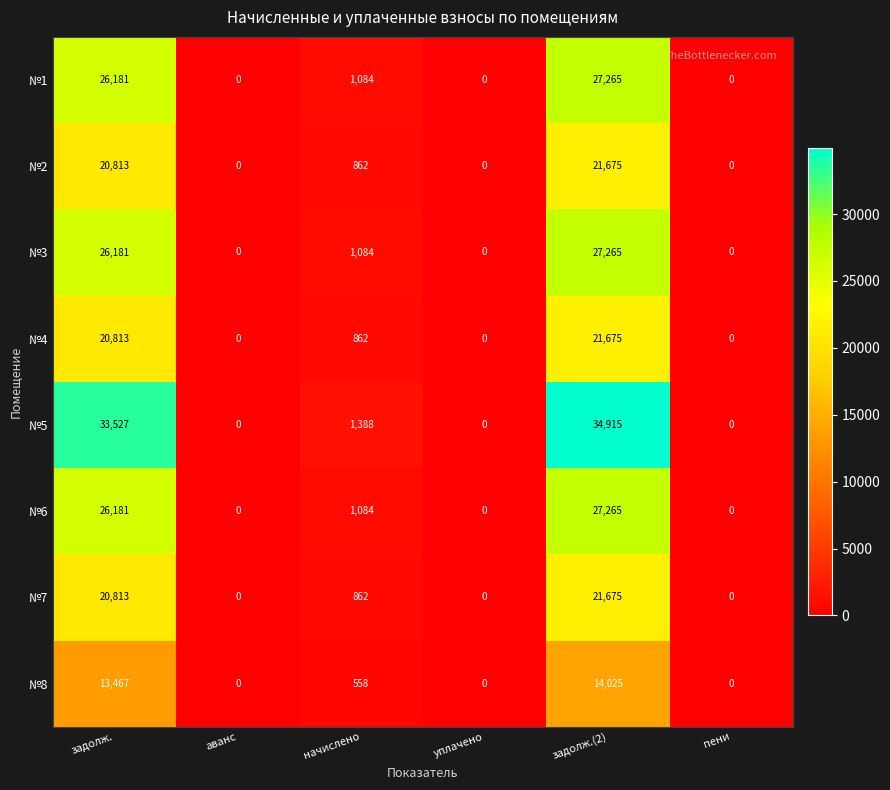

How many data points does each series have?

6